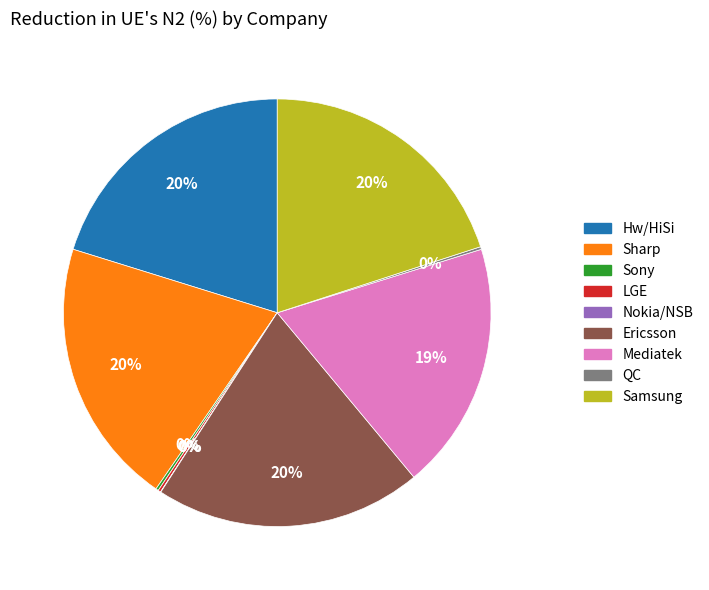

True or false: Samsung accounts for 20% of the total.

True